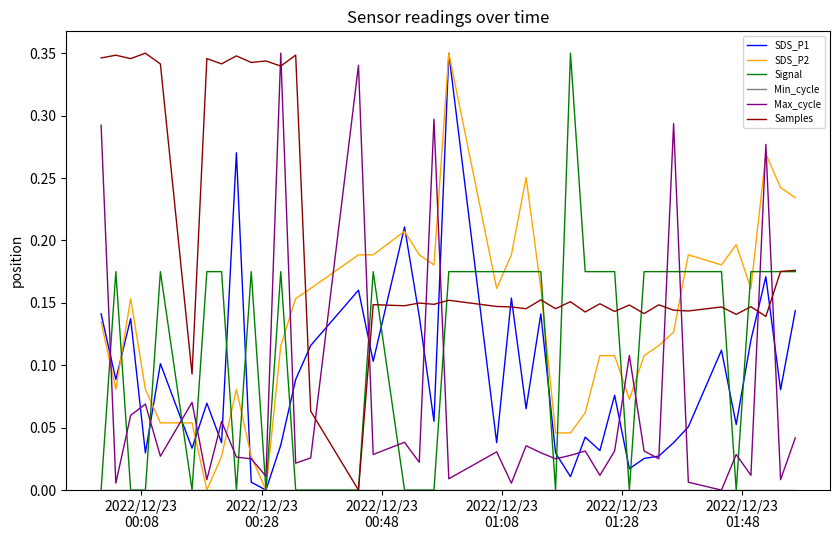

Which series has the largest total across all categories?

Samples